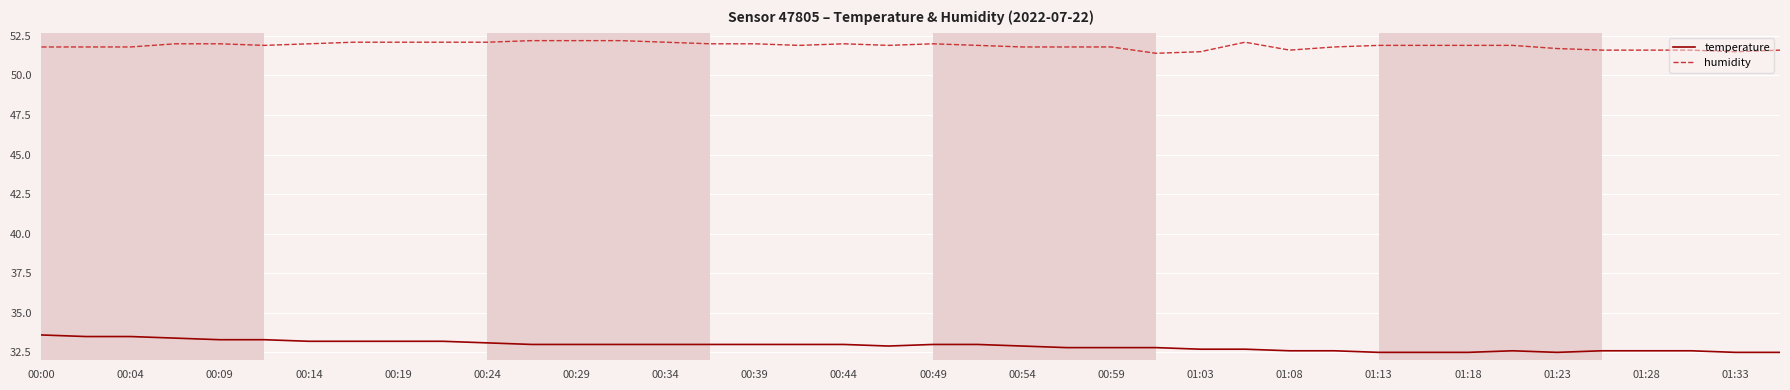

Which series has the largest total across all categories?

humidity